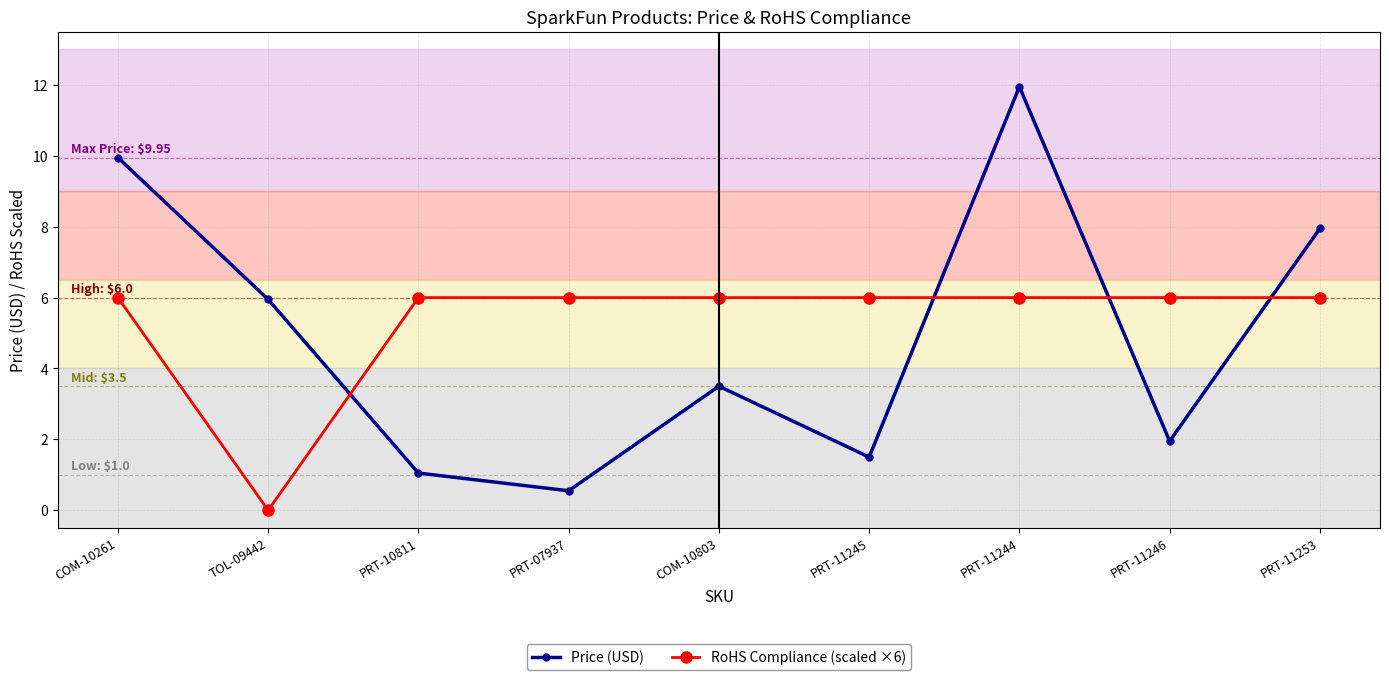

What is the difference between the second highest and second lowest values in the Price (USD) series?

8.9